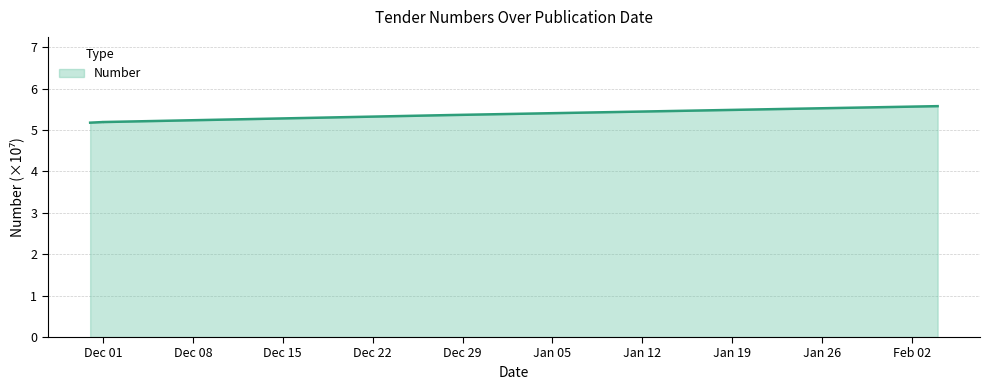

True or false: the data has more than 1 interior local peaks.

False